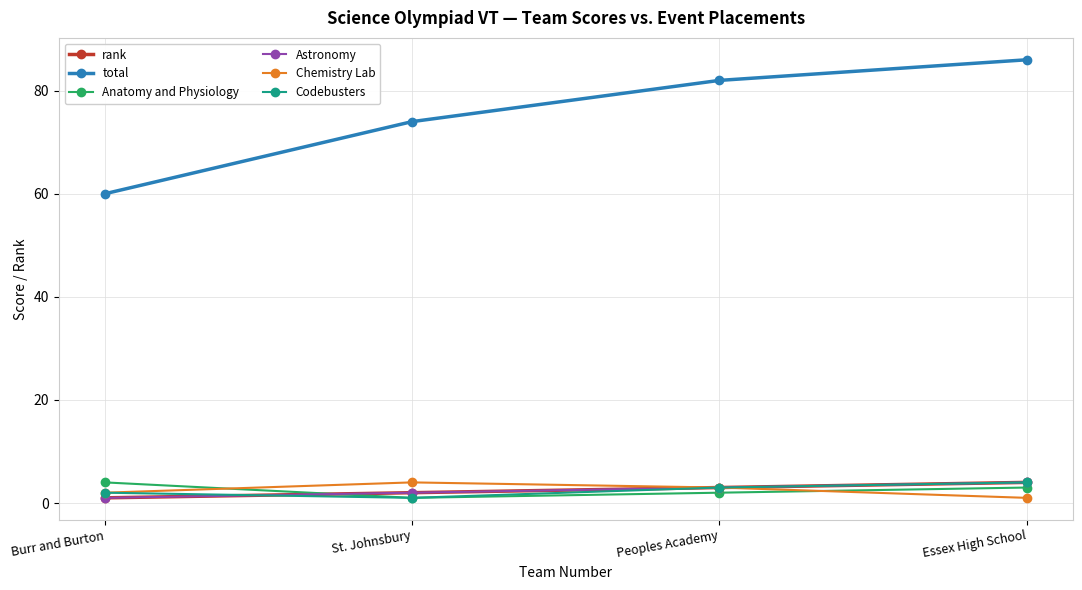

List the series in order of their peak value, lowest first.

rank, Anatomy and Physiology, Astronomy, Chemistry Lab, Codebusters, total